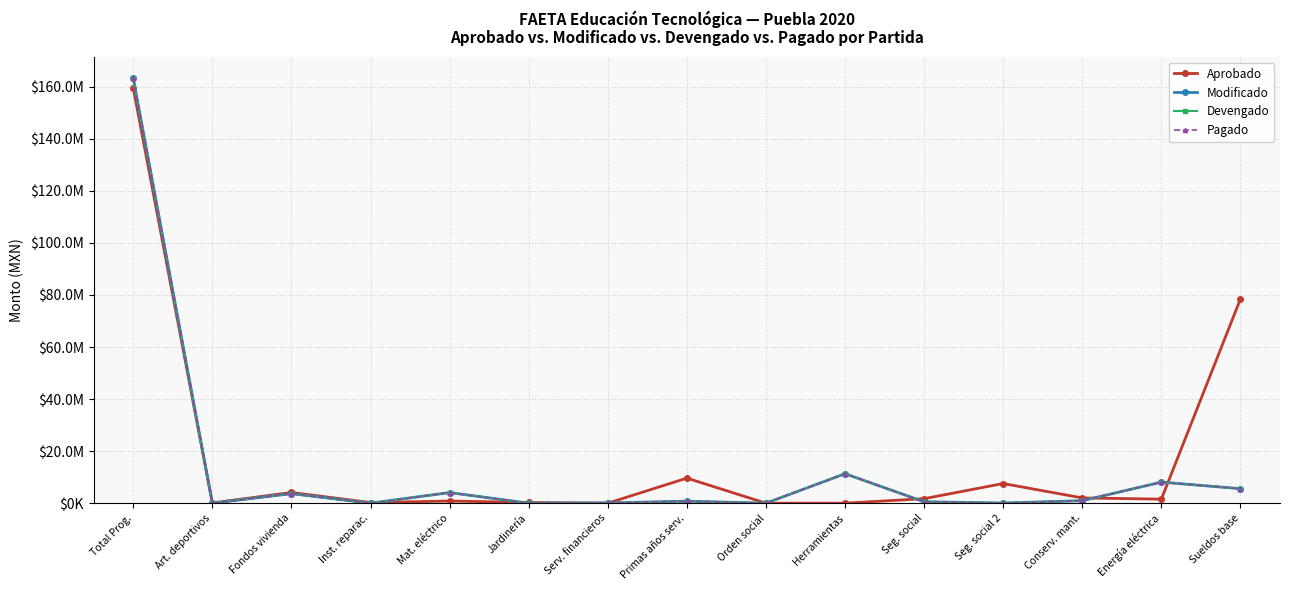

What is the sum of all Modificado values?

198426255.4